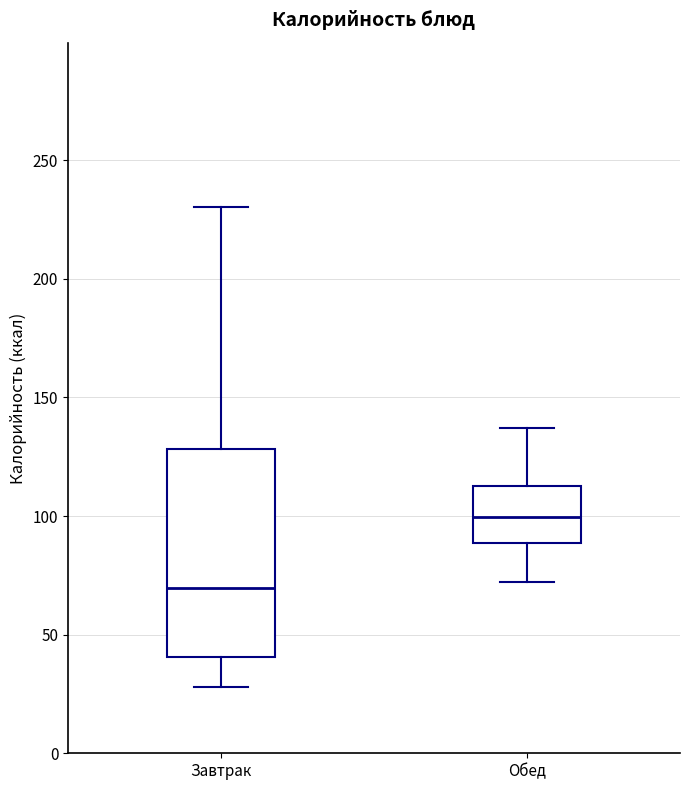

Which box is the tallest, from its lower edge to its upper edge?

Завтрак